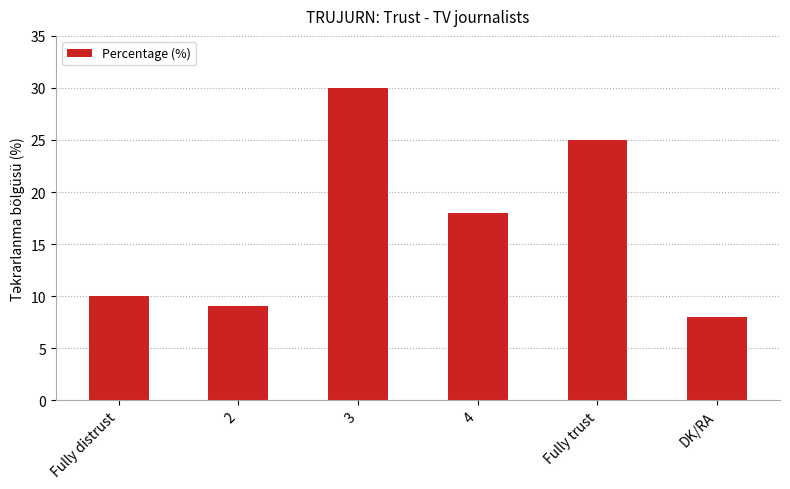

What is the minimum value shown in the chart?

8